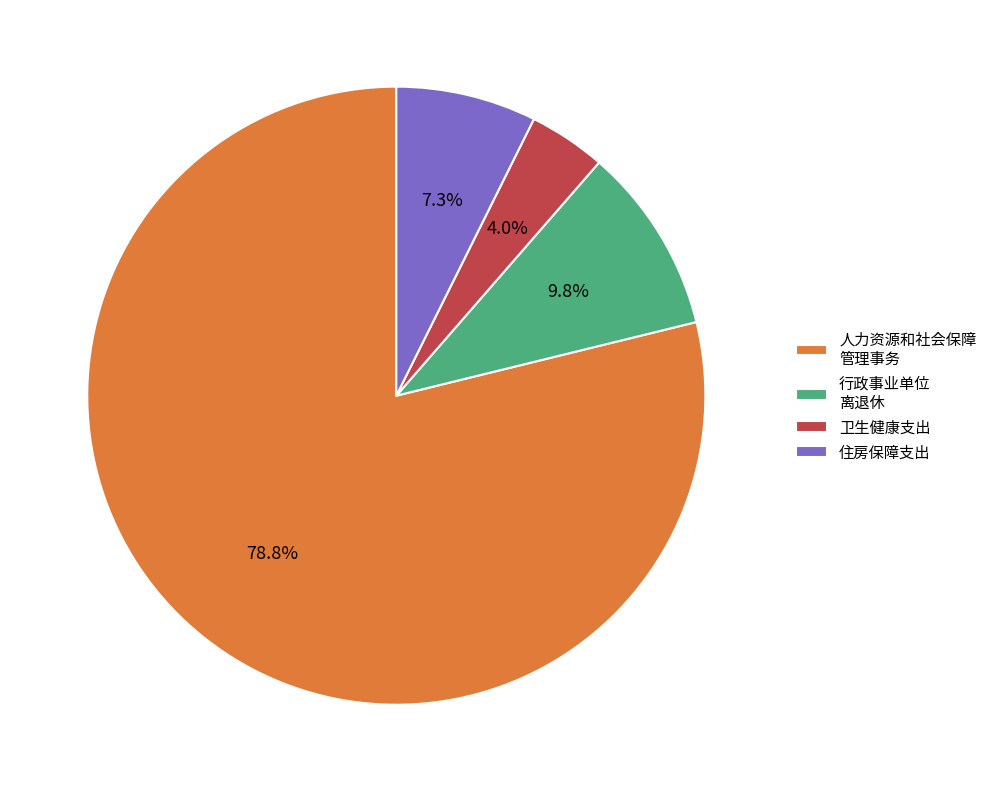

Which slice is the smallest?

卫生健康支出